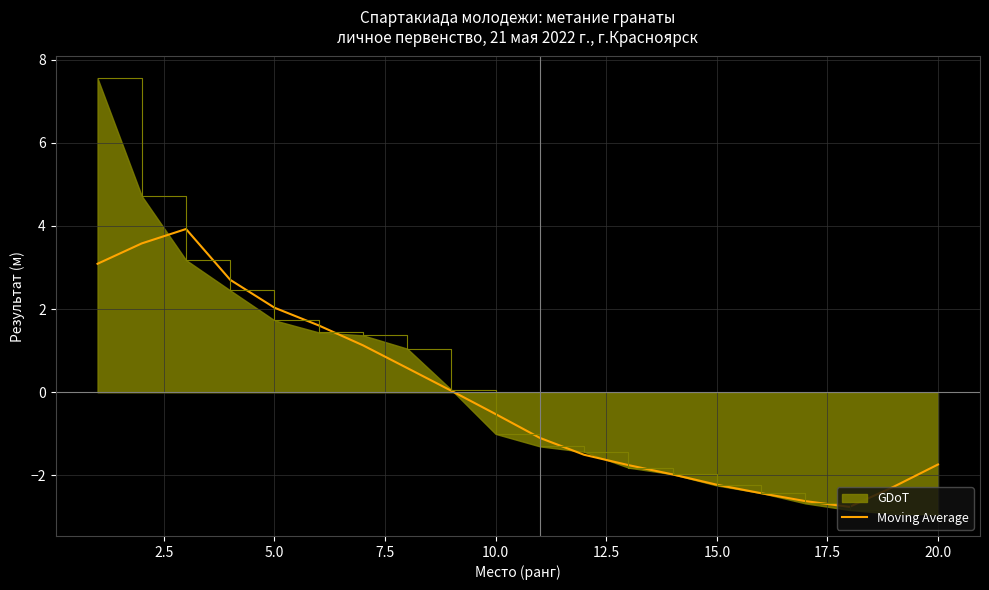

Which series has the largest range (max minus min)?

GDoT